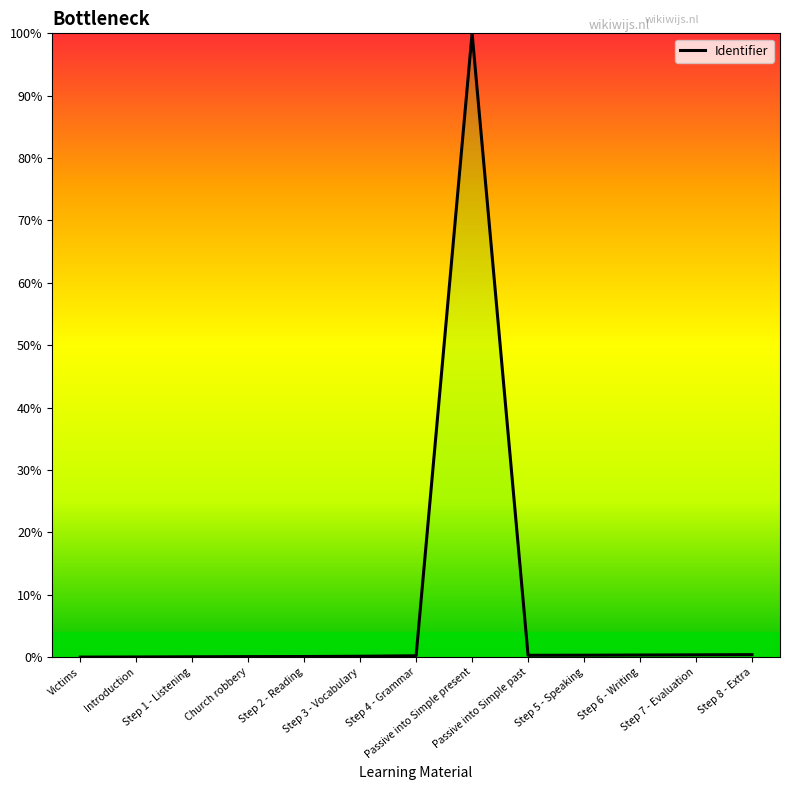

Count the number of categories in the chart.

13